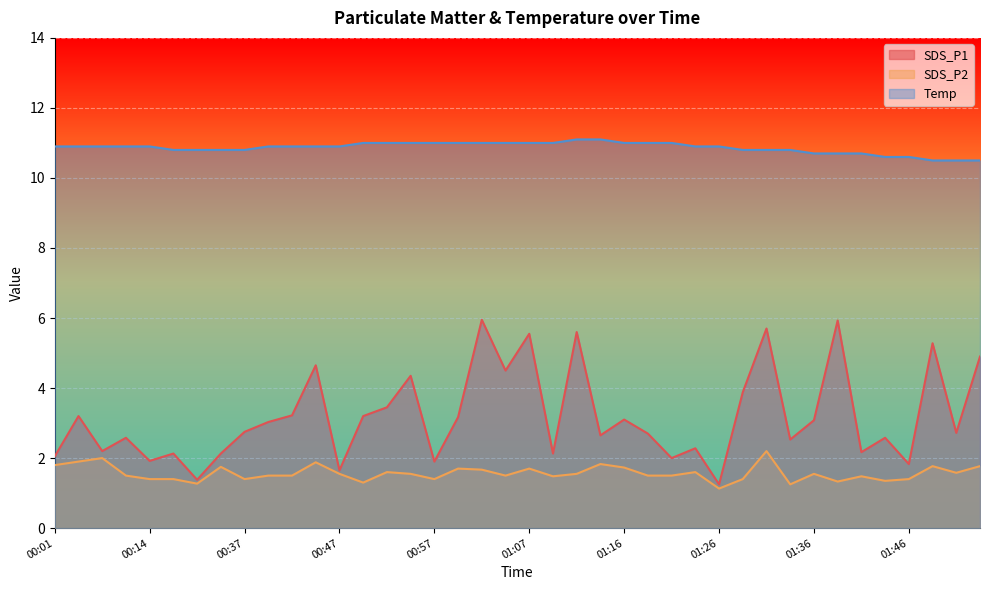

Which category has the highest value in the SDS_P2 series?

01:31